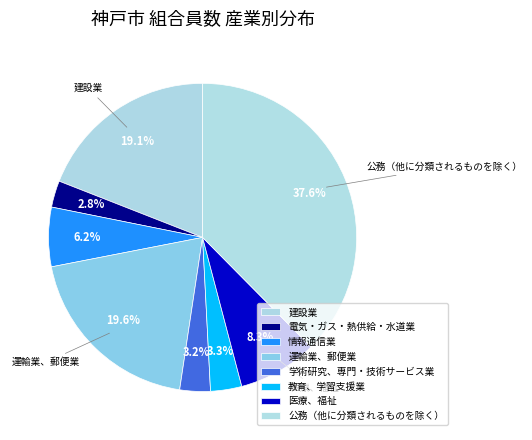

How many segments does this pie chart have?

8